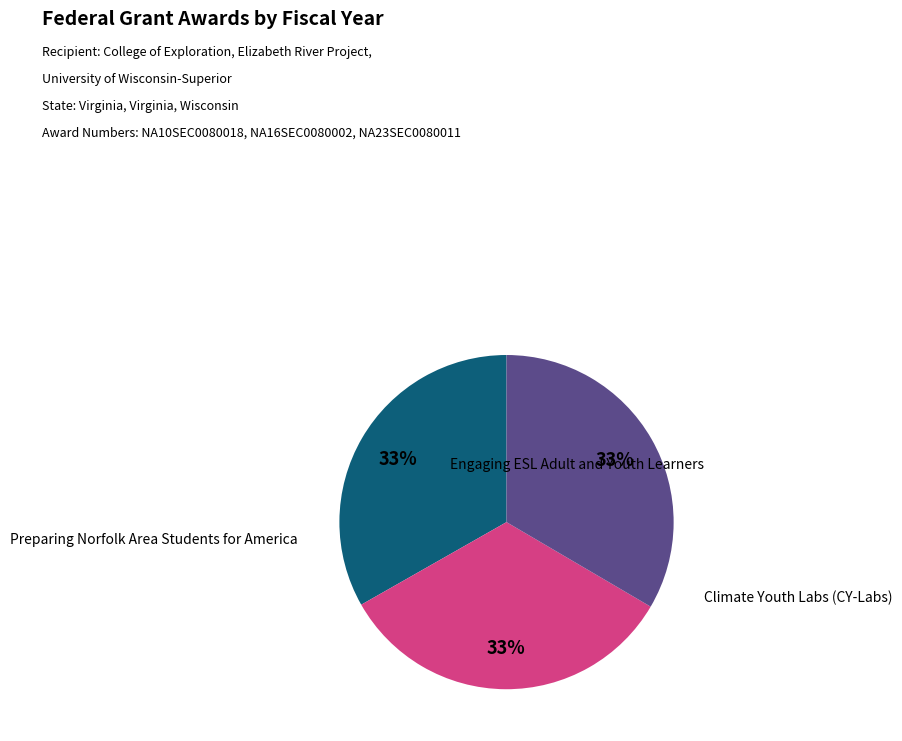

Is there a majority slice in this chart?

No